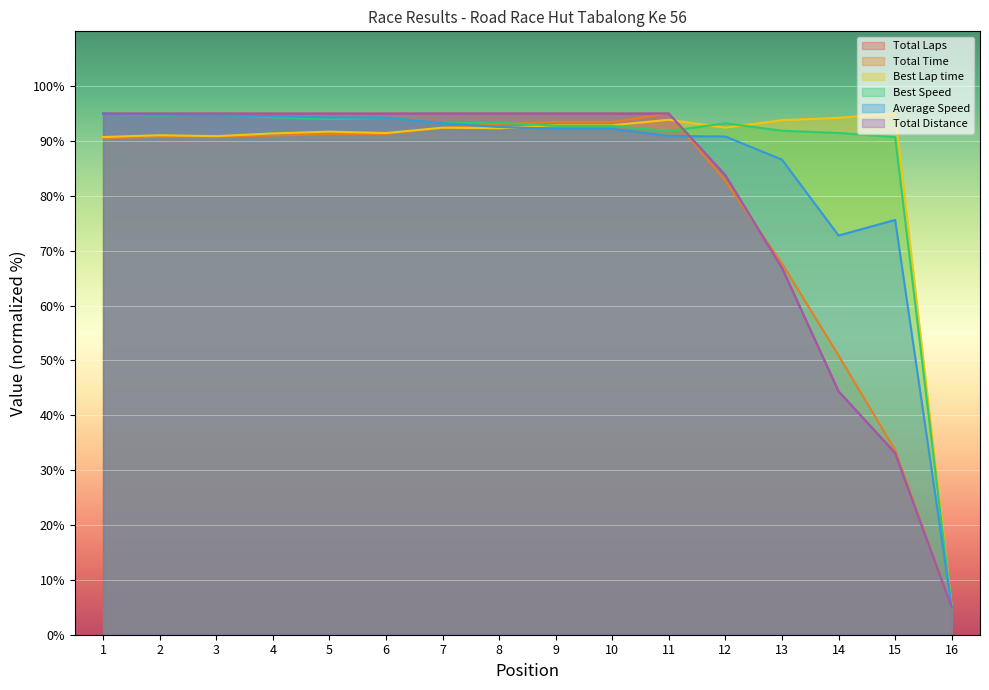

Between 7 and 4, which is larger?

7